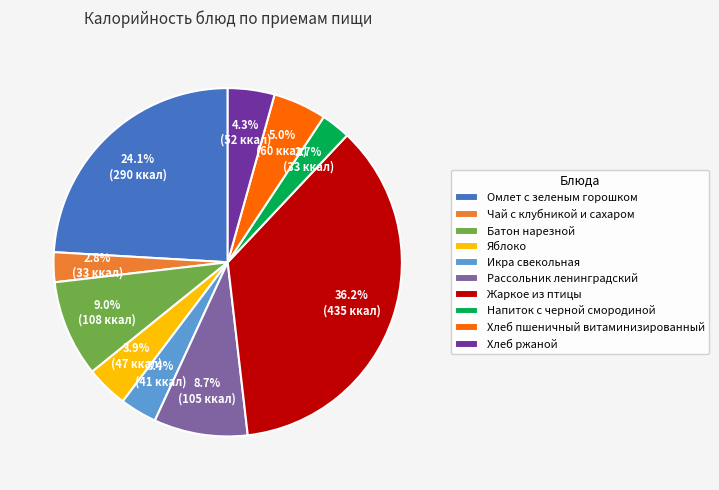

Which category has the biggest portion of the pie?

Жаркое из птицы